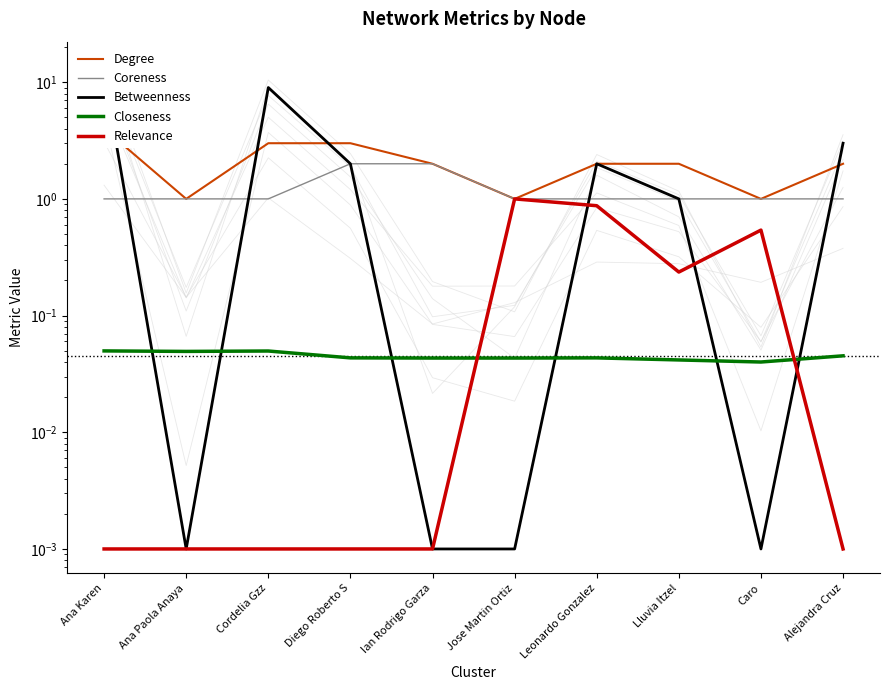

True or false: Relevance has a value of 1.3 at Leonardo Gonzalez.

False